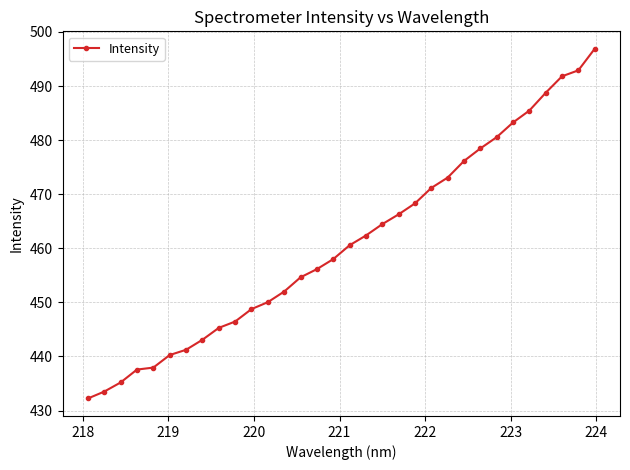

What is the value of the 24th point from the left?

476.1